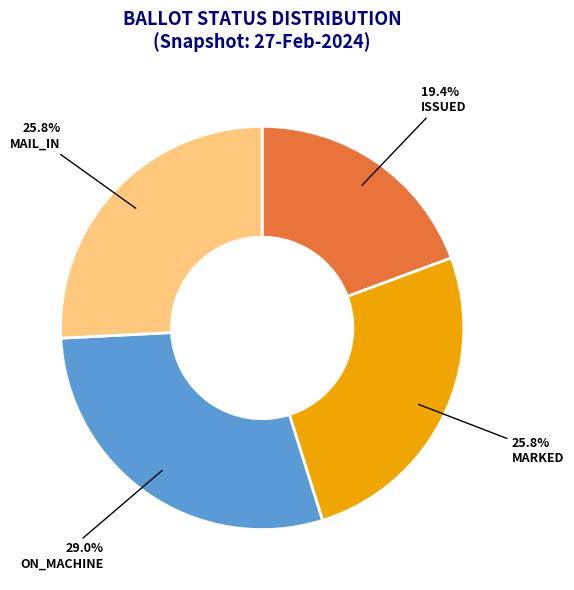

True or false: MAIL_IN accounts for 9% of the total.

False